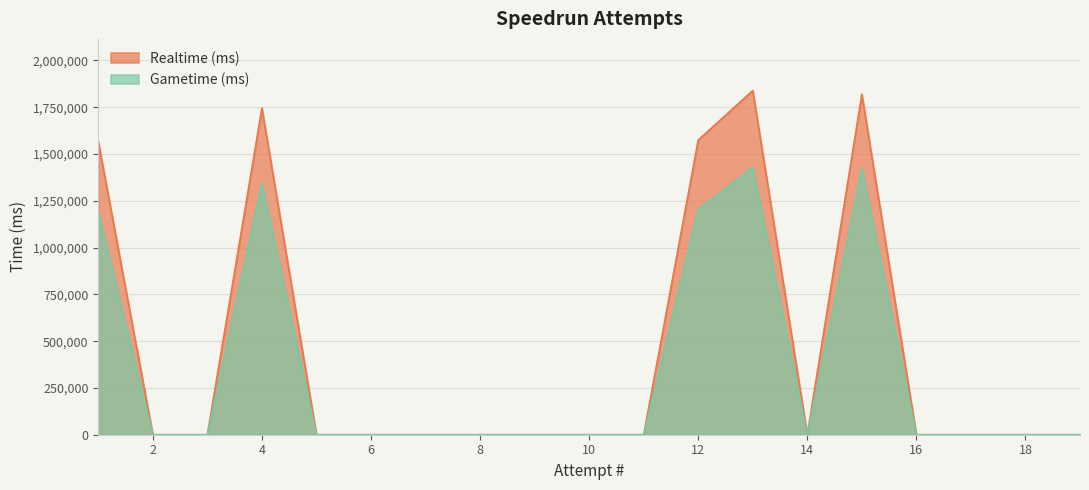

What is the value of the Gametime (ms) point at the 12th from the left?

1203930